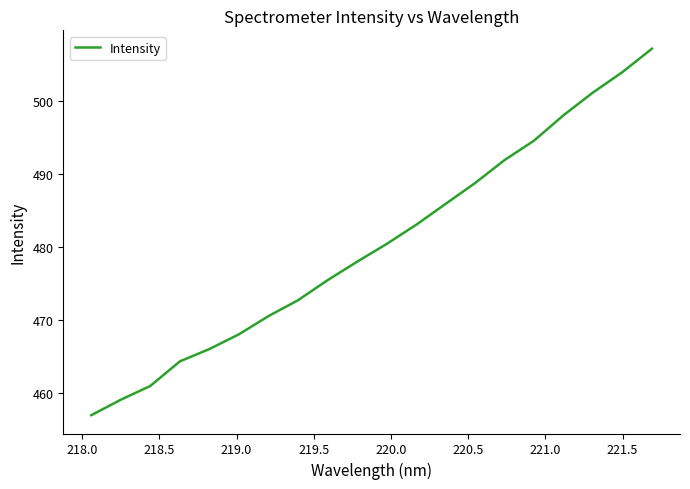

What is the smallest value displayed?

457.0